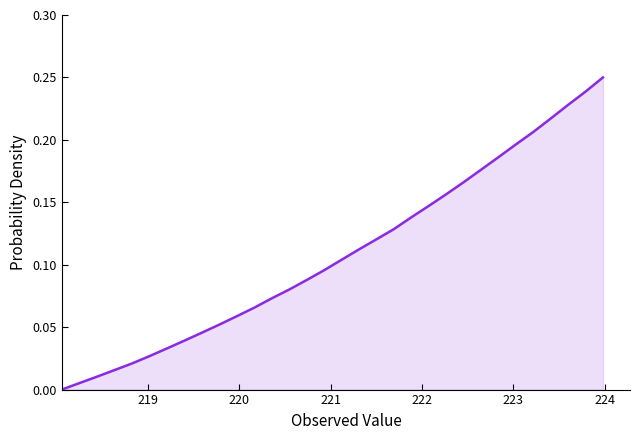

How many lines are shown in the chart?

1